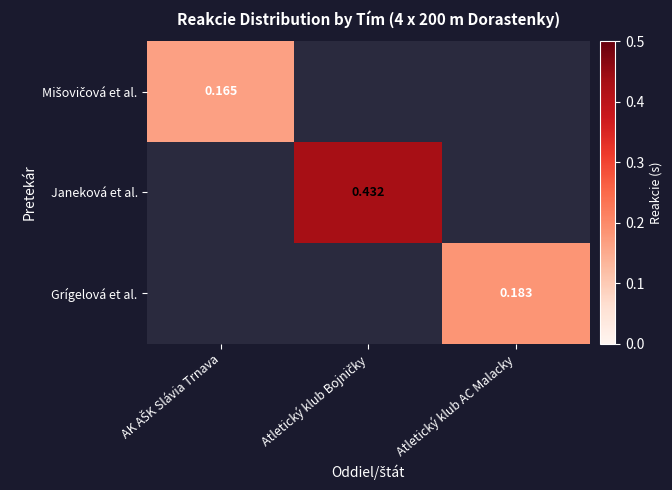

Is the value of Grígelová et al. at Atletický klub Bojničky greater than the value of Mišovičová et al. at AK AŠK Slávia Trnava?

No